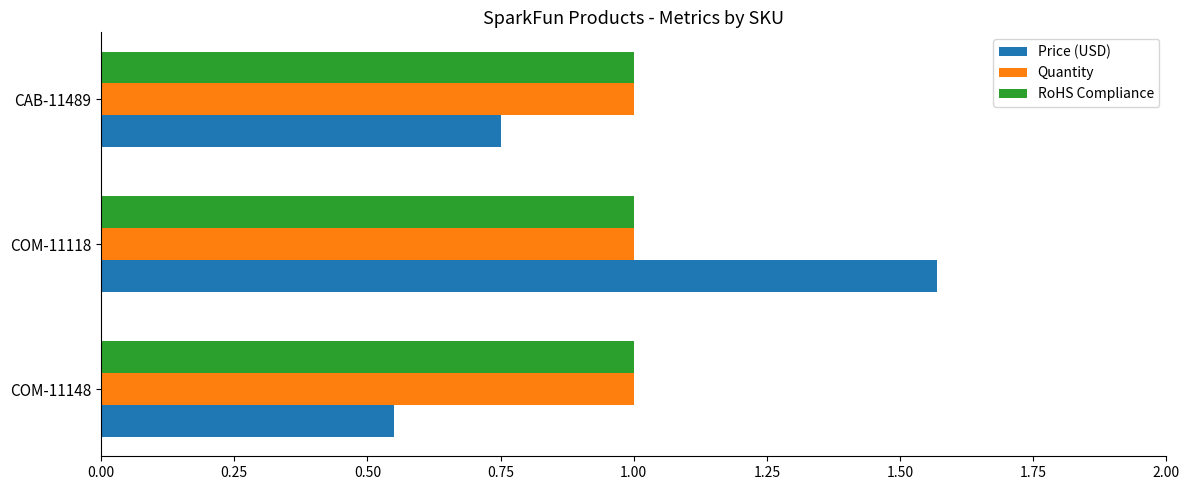

Rank the categories by Price (USD) value from highest to lowest.

COM-11118, CAB-11489, COM-11148